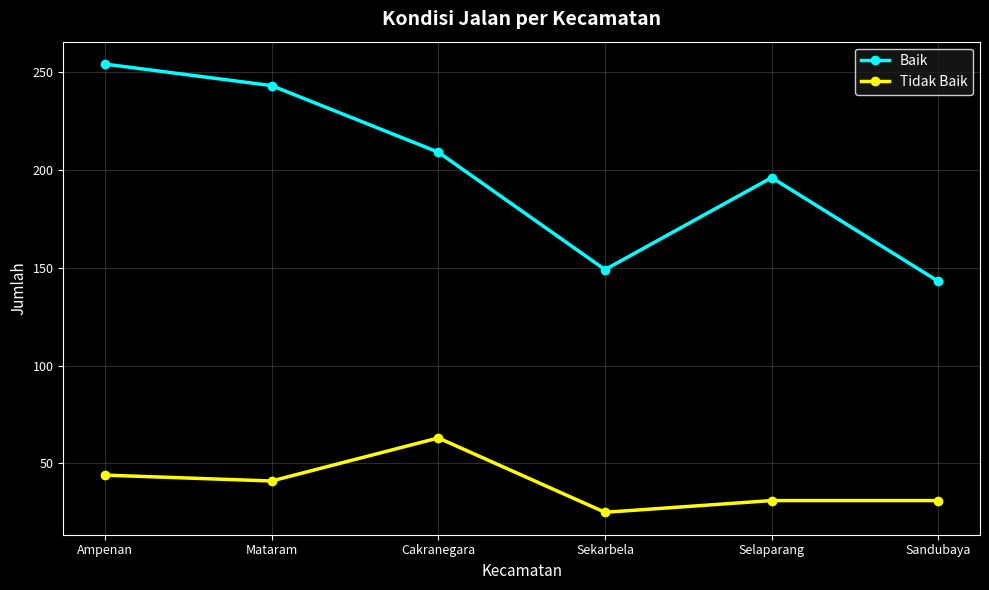

Does the chart have visible grid lines?

Yes